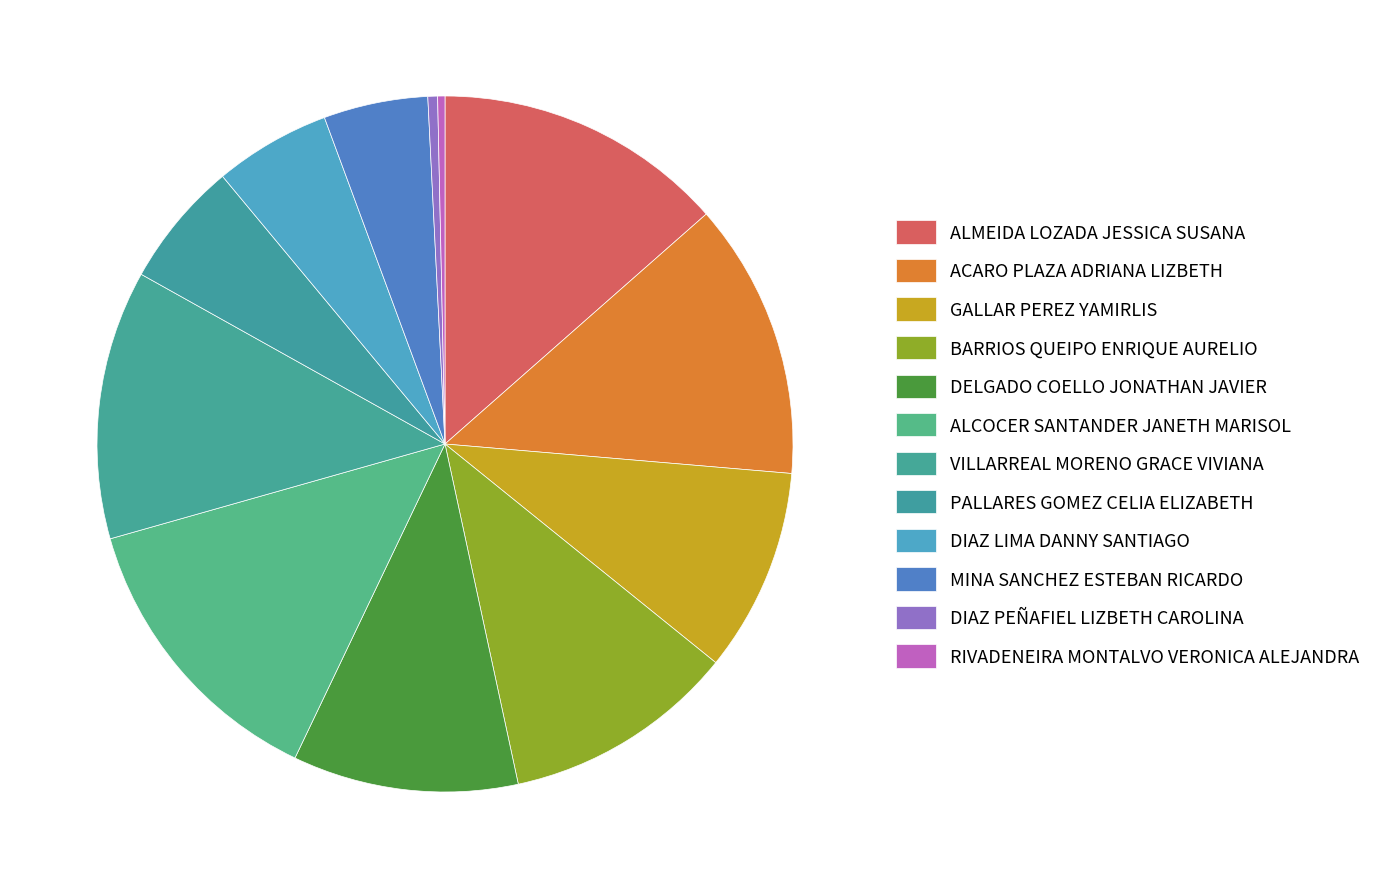

What is the total percentage of MINA SANCHEZ ESTEBAN RICARDO and PALLARES GOMEZ CELIA ELIZABETH?

10.7%